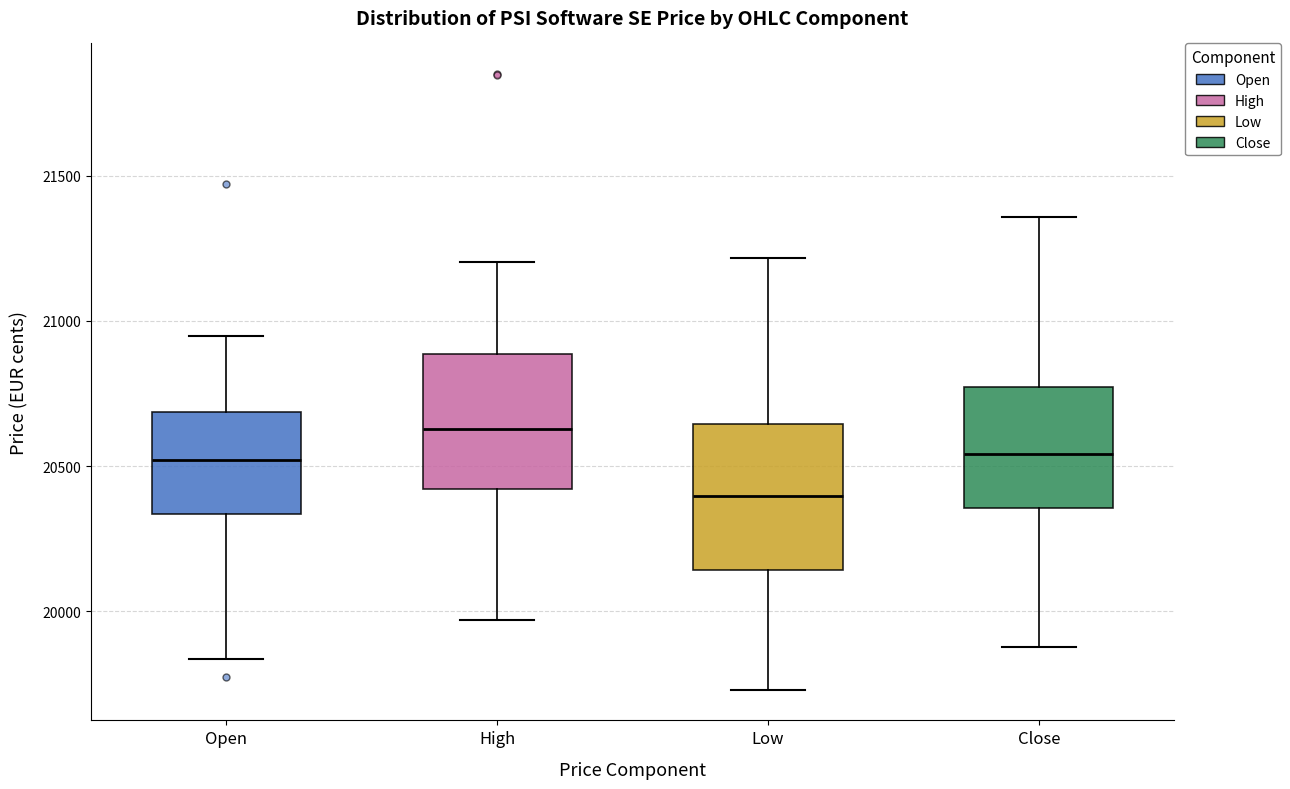

Which box's median line is the lowest?

Low